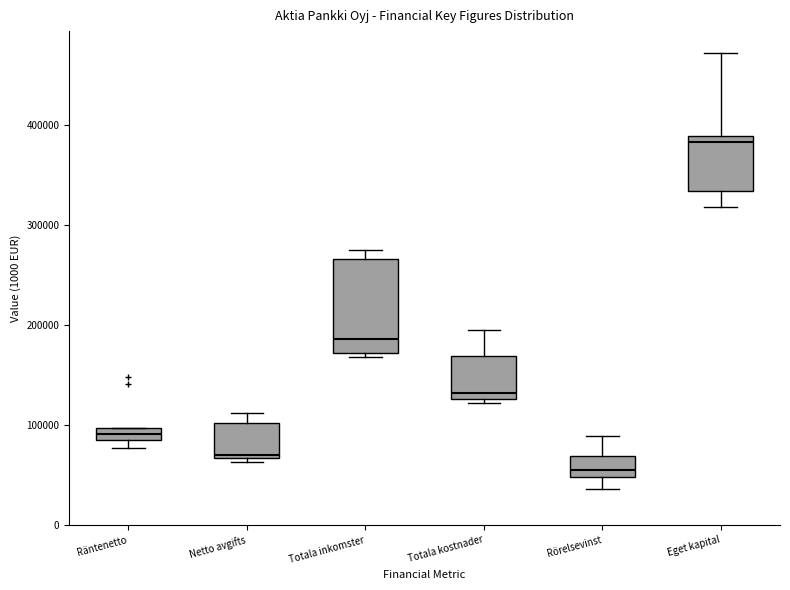

Which box has the highest median line?

Eget kapital